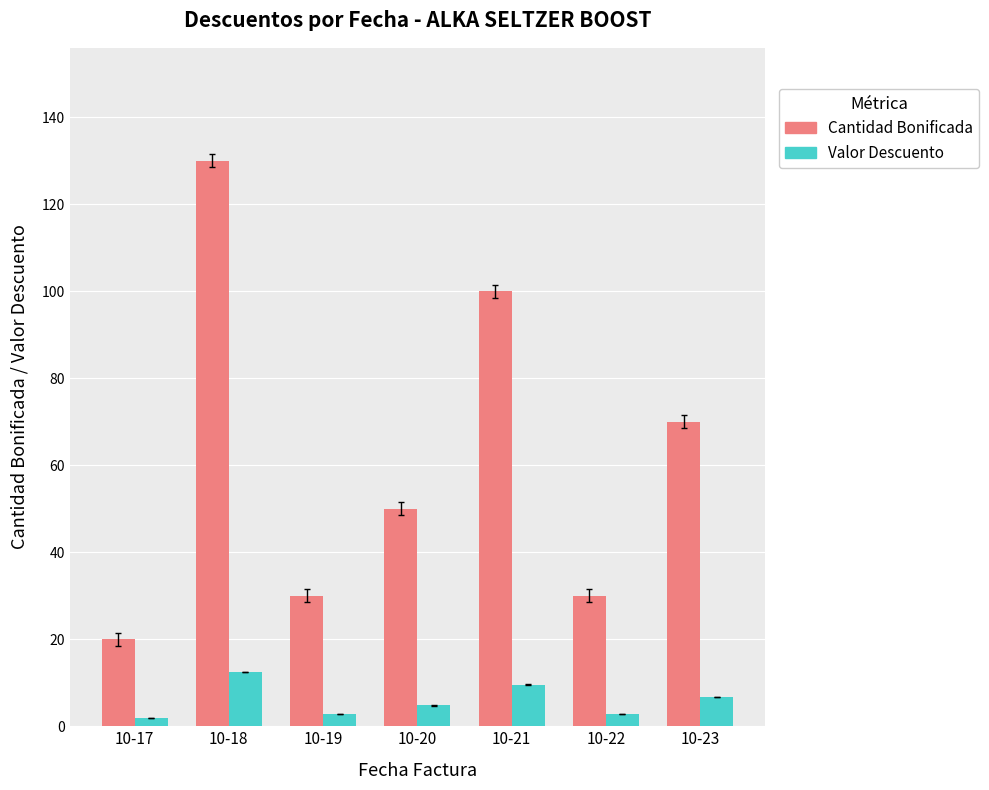

What value does the Cantidad Bonificada series have at 10-17?

20.0